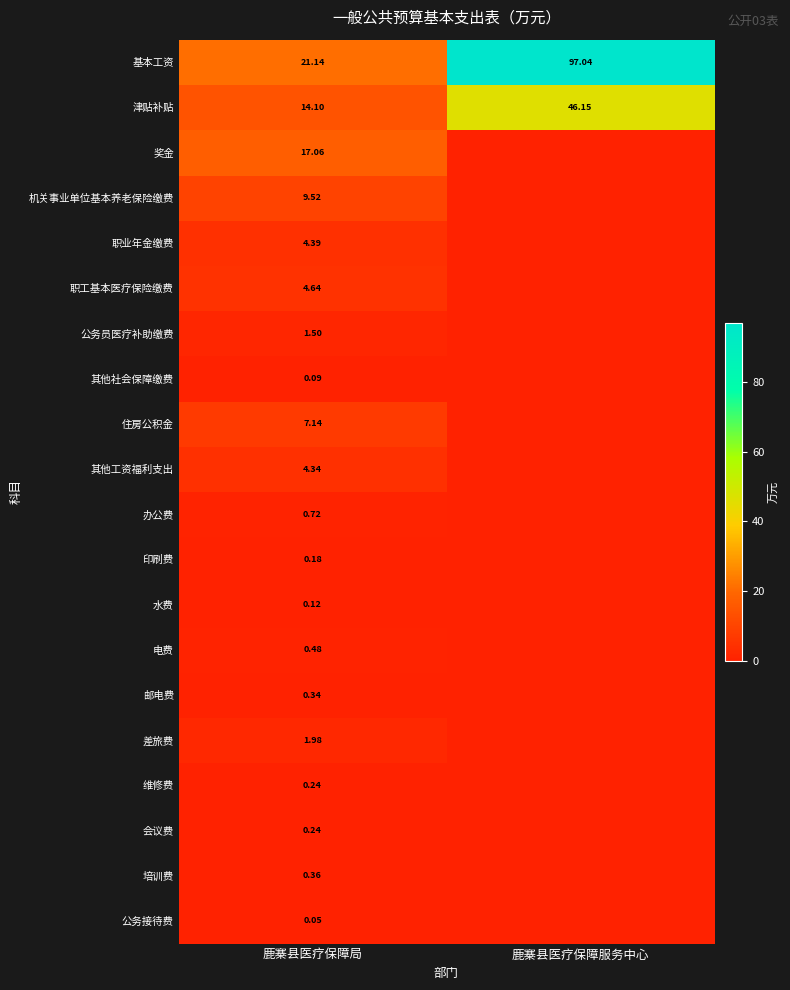

Which category has the highest value in the 基本工资 series?

鹿寨县医疗保障服务中心